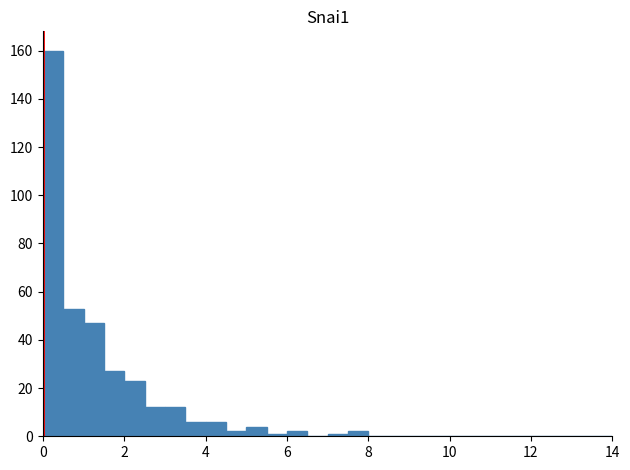

Read against the x-axis, roughly where is the centre of the tallest bar?

0.2